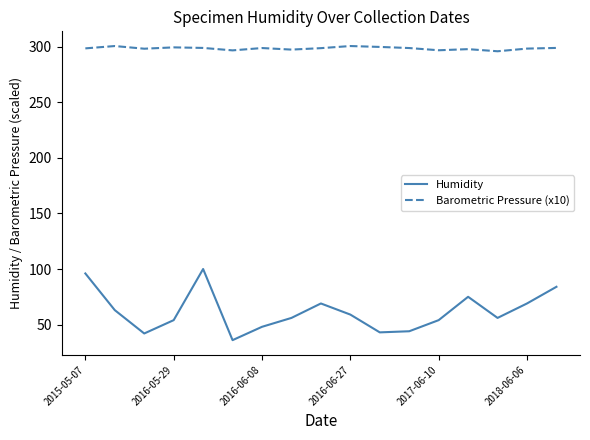

True or false: Humidity and Barometric Pressure (x10) cross at least once.

False